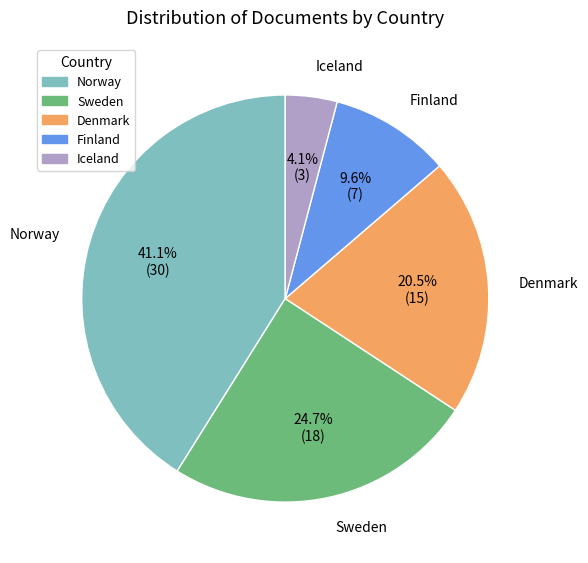

What is the ratio of the value at Sweden to the value at Iceland?

6.0